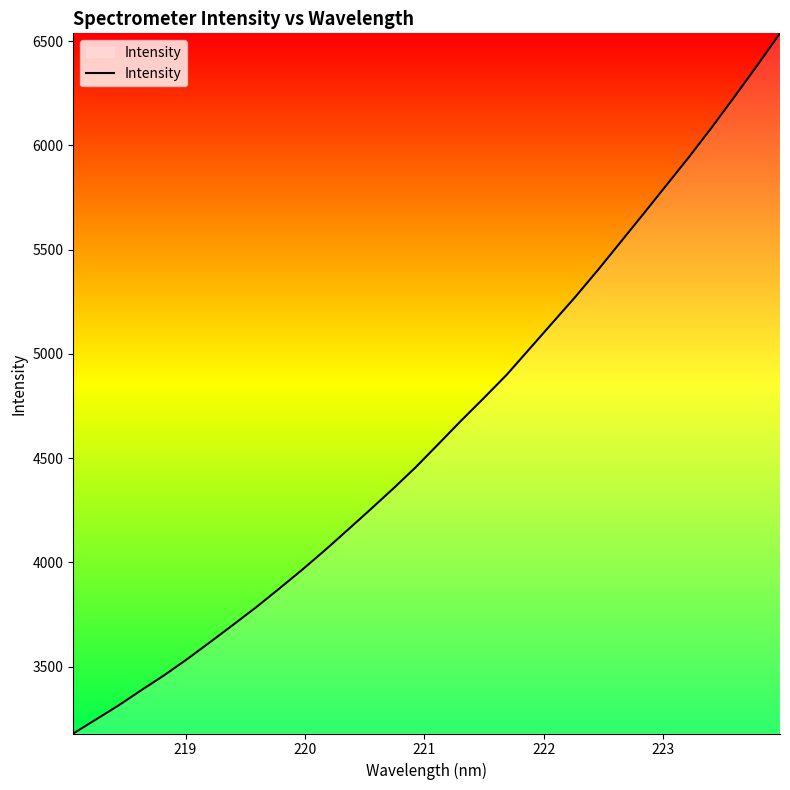

What is the maximum value shown in the chart?

6537.9